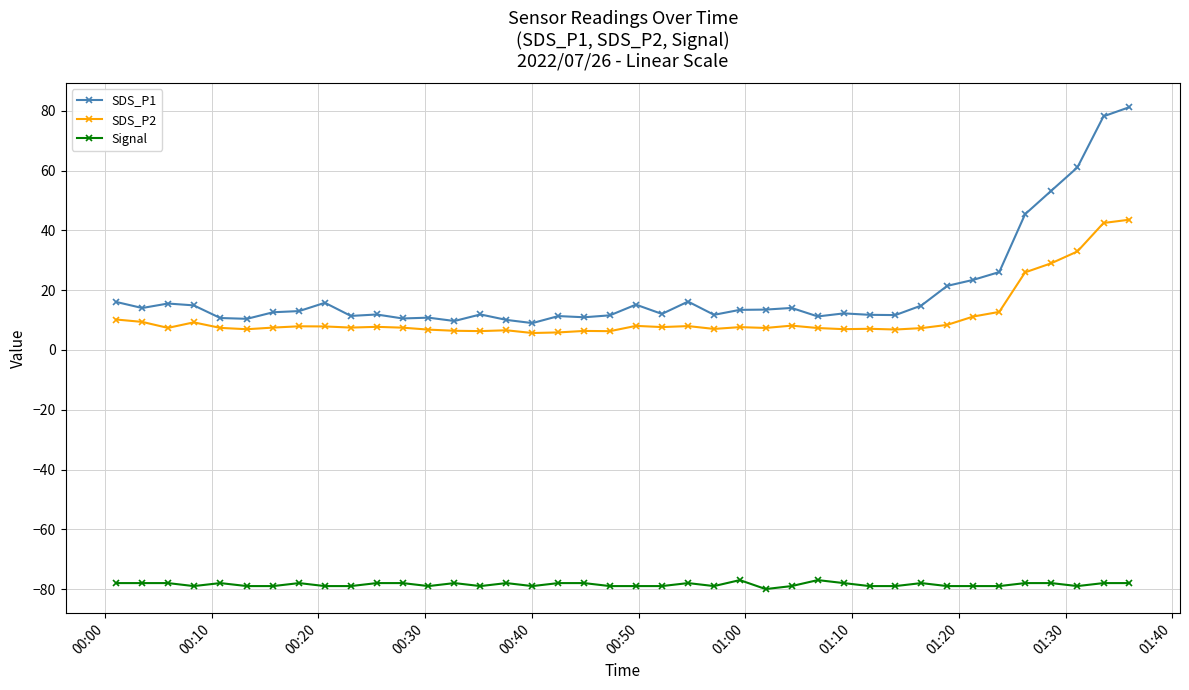

What is the value of the SDS_P1 point at the 22nd from the left?

12.1